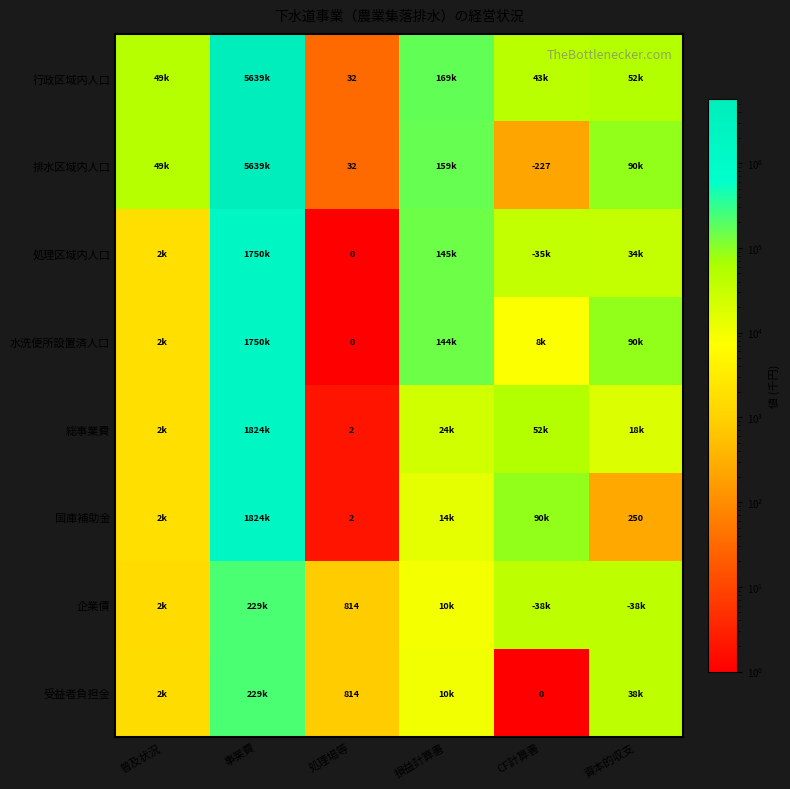

The 国庫補助金 series shows 250 at 資本的収支. True or false?

True